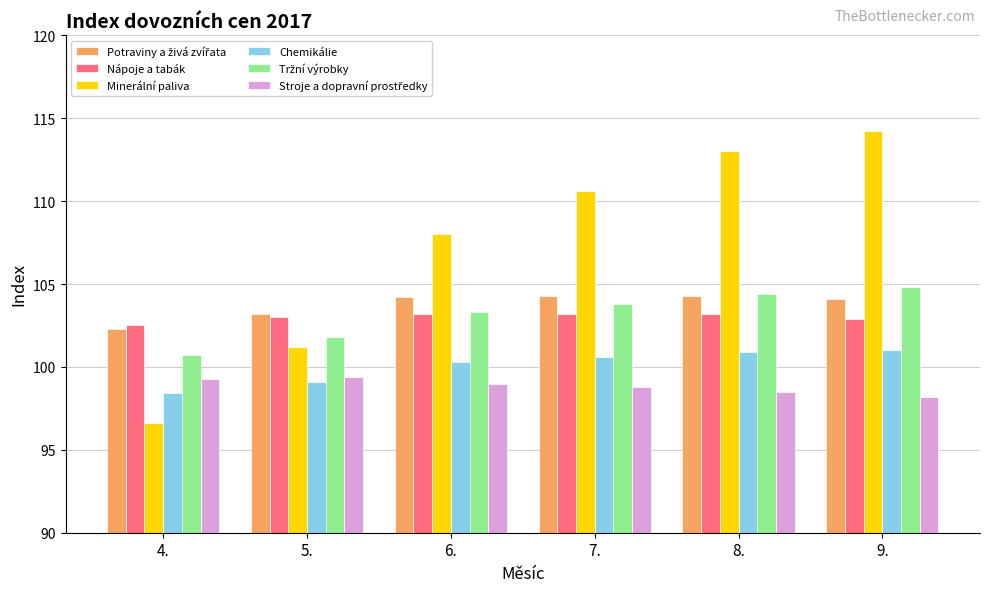

Count the number of categories in the chart.

6